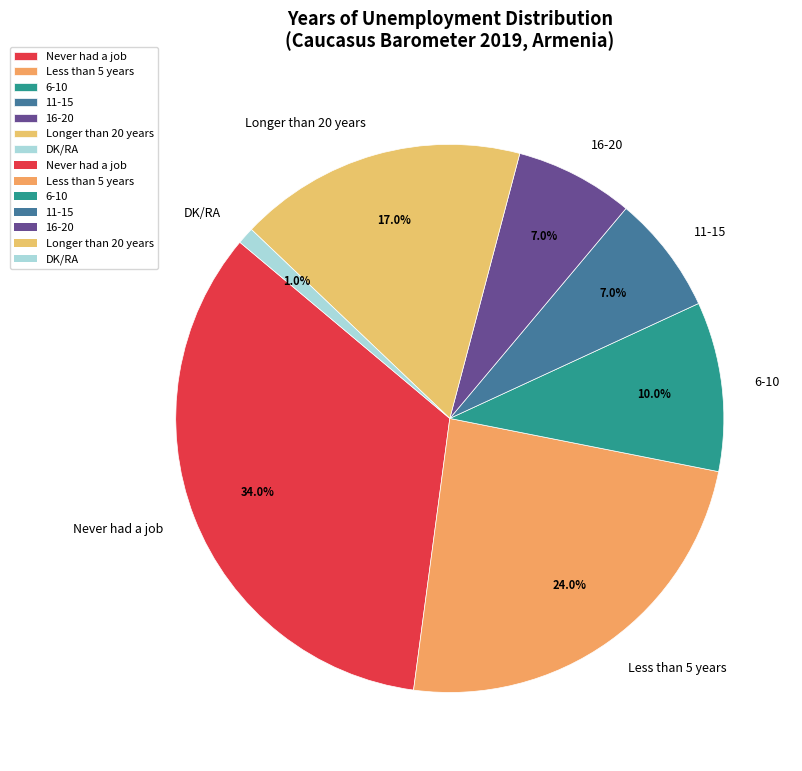

To the nearest percent, what is the difference between the largest and smallest slice percentages?

33%